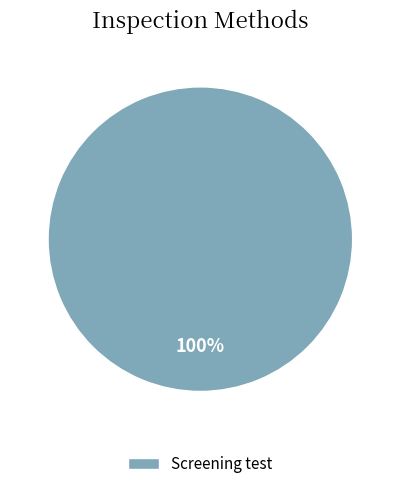

Is there a majority slice in this chart?

Yes